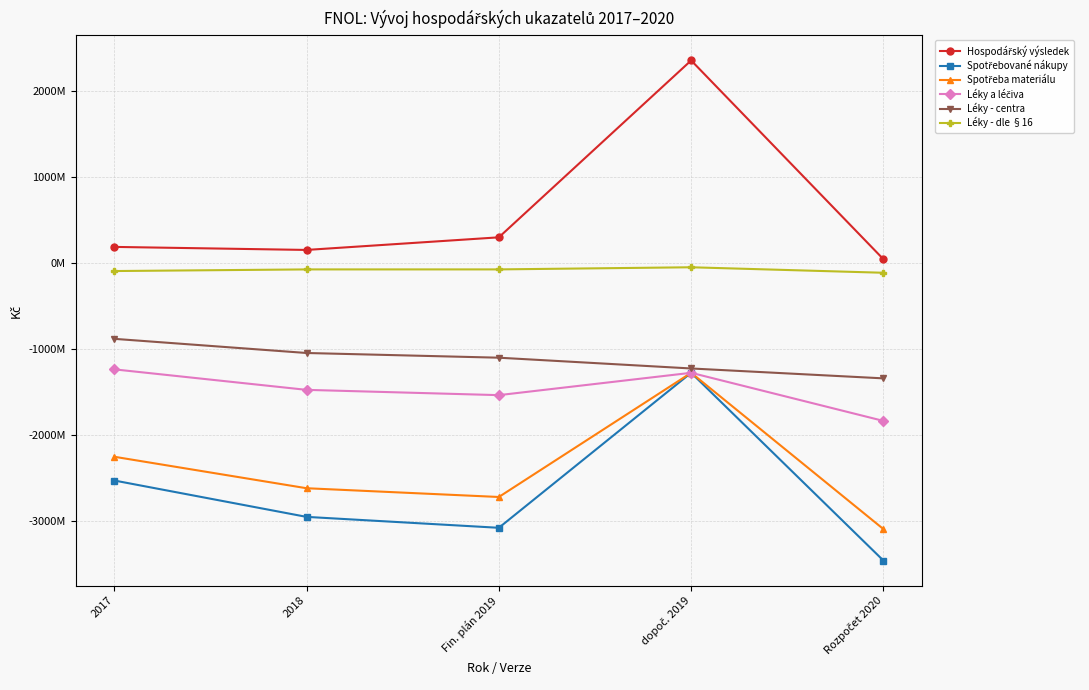

Reading right to left, what are all the values shown in this chart?

Hospodářský výsledek: 42843353.1	2350951962.0	297394449.2	150988797.6	186173175.7
Spotřebované nákupy: -3455489288.0	-1275317583.0	-3074723987.3	-2947928824.0	-2525630792.2
Spotřeba materiálu: -3089986288.0	-1275317583.0	-2717026737.0	-2615350514.3	-2249875022.4
Léky a léčiva: -1834014800.0	-1275317583.0	-1534708170.0	-1473358323.7	-1235315057.9
Léky - centra: -1340000000.0	-1225094513.0	-1100000242.2	-1045394322.4	-881038445.9
Léky - dle §16: -114014800.0	-50223070.0	-75000163.4	-75085327.5	-94027027.7